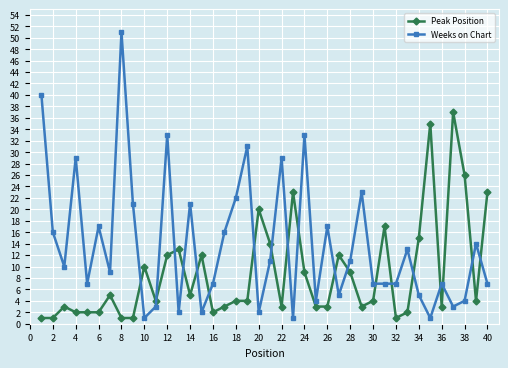

Reading left to right, transcribe all the data shown in this chart.

Peak Position: 1	1	3	2	2	2	5	1	1	10	4	12	13	5	12	2	3	4	4	20	14	3	23	9	3	3	12	9	3	4	17	1	2	15	35	3	37	26	4	23
Weeks on Chart: 40	16	10	29	7	17	9	51	21	1	3	33	2	21	2	7	16	22	31	2	11	29	1	33	4	17	5	11	23	7	7	7	13	5	1	7	3	4	14	7